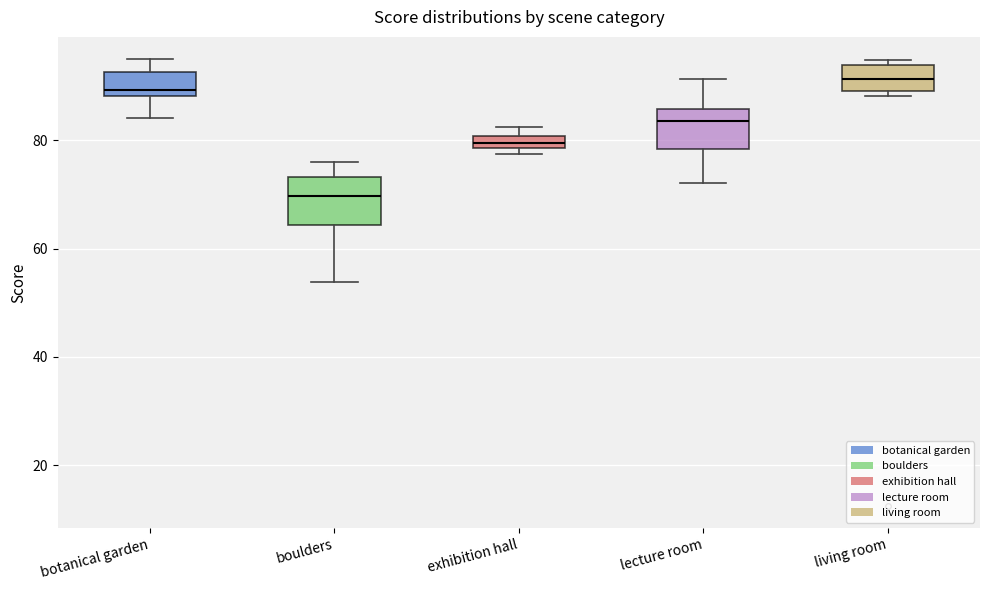

Where does the upper whisker of the box for boulders end on the y-axis? The values are not printed on the chart, so give them approximately, as read against the axis.

76